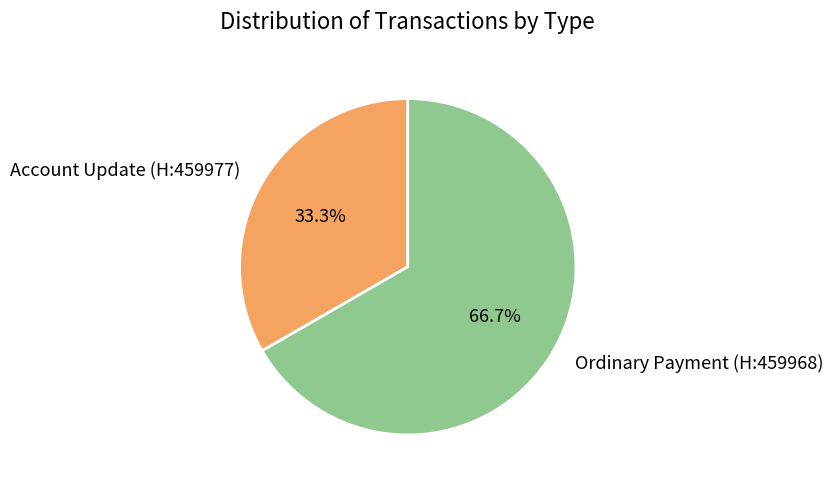

What percentage is NOT represented by Account Update (H:459977)?

66.7%